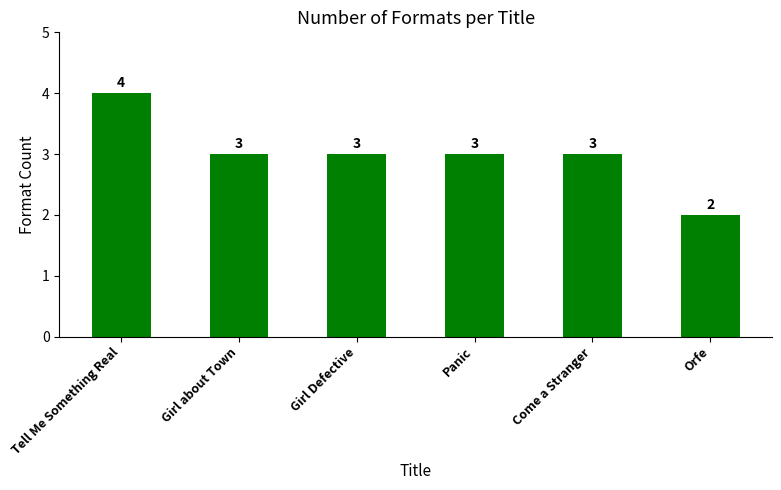

Between Orfe and Girl about Town, which is larger?

Girl about Town